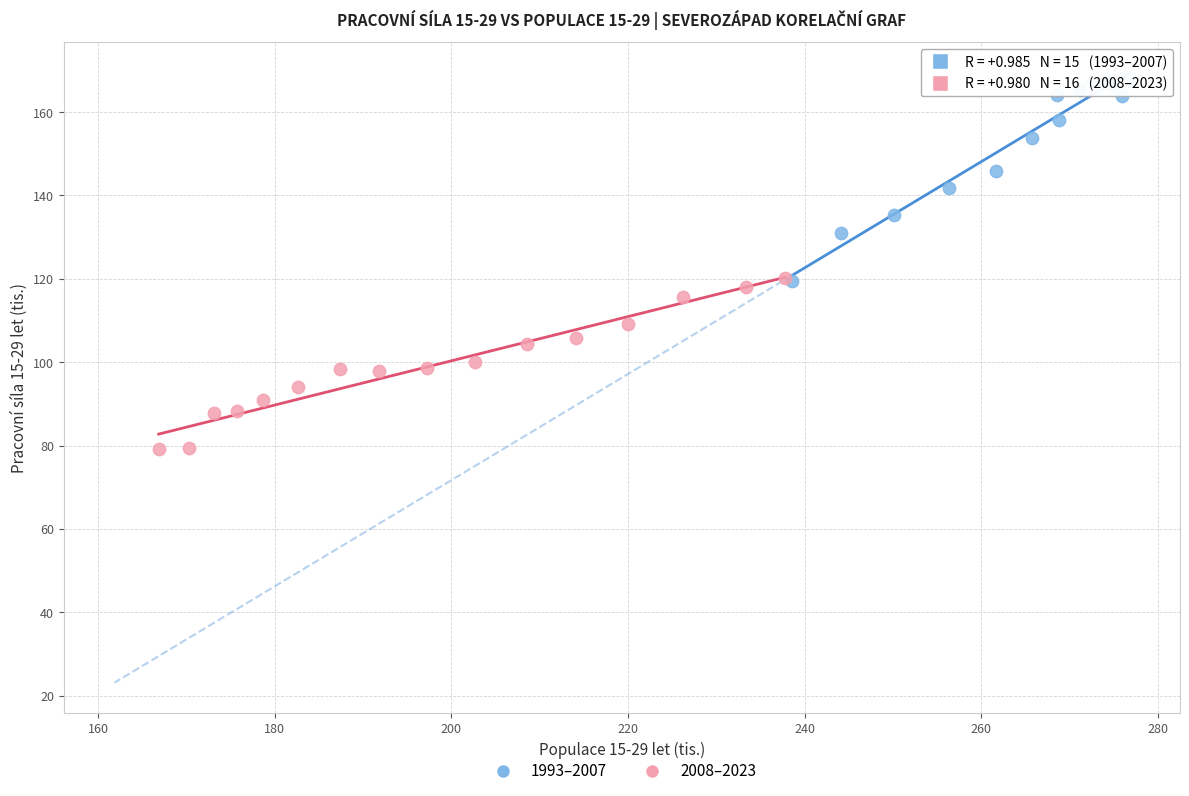

Which series contains the highest Y value?

1993–2007